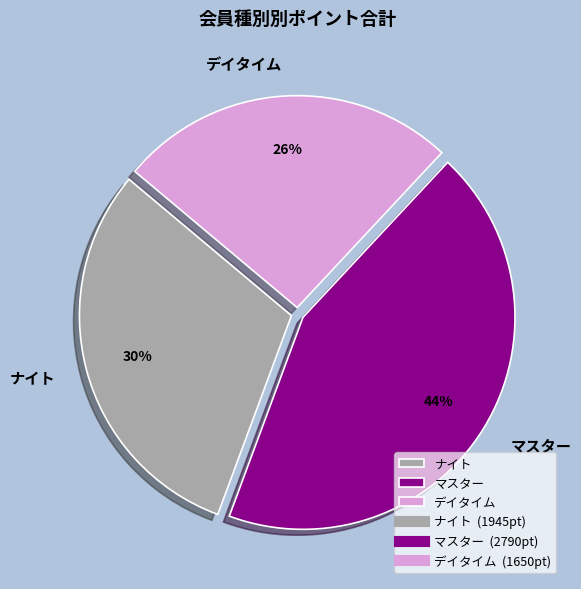

Between ナイト and マスター, which is larger?

マスター